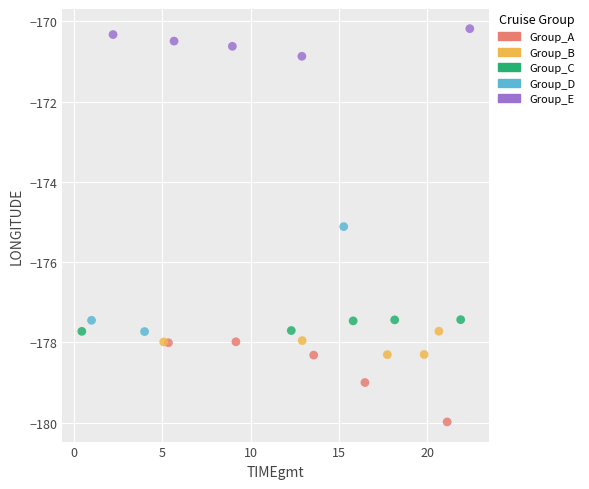

Which series contains the lowest Y value?

Group_A